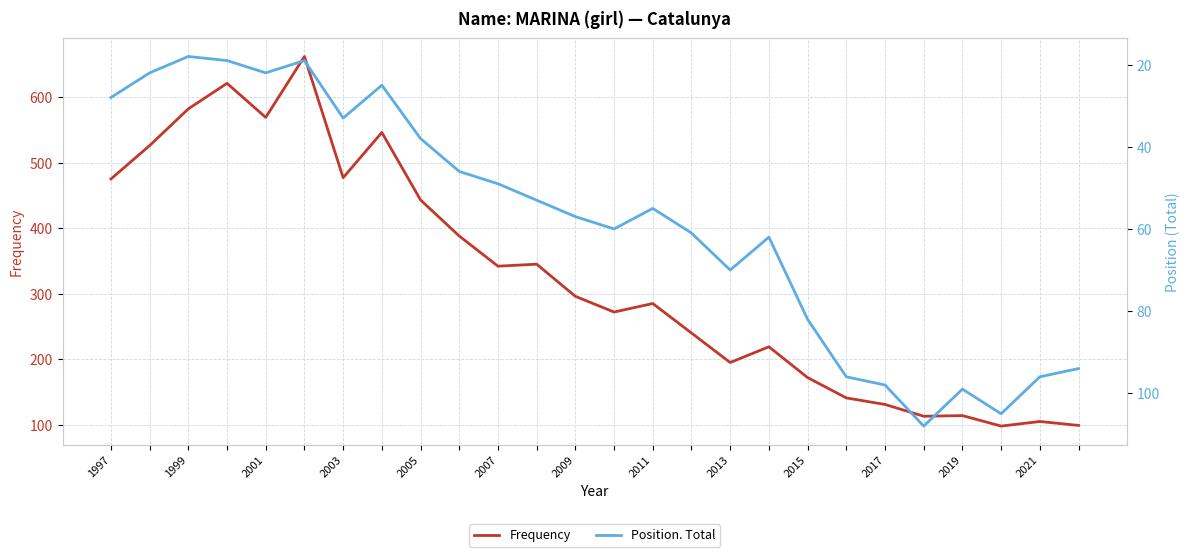

Is it true that Frequency equals 827 at 1997?

False